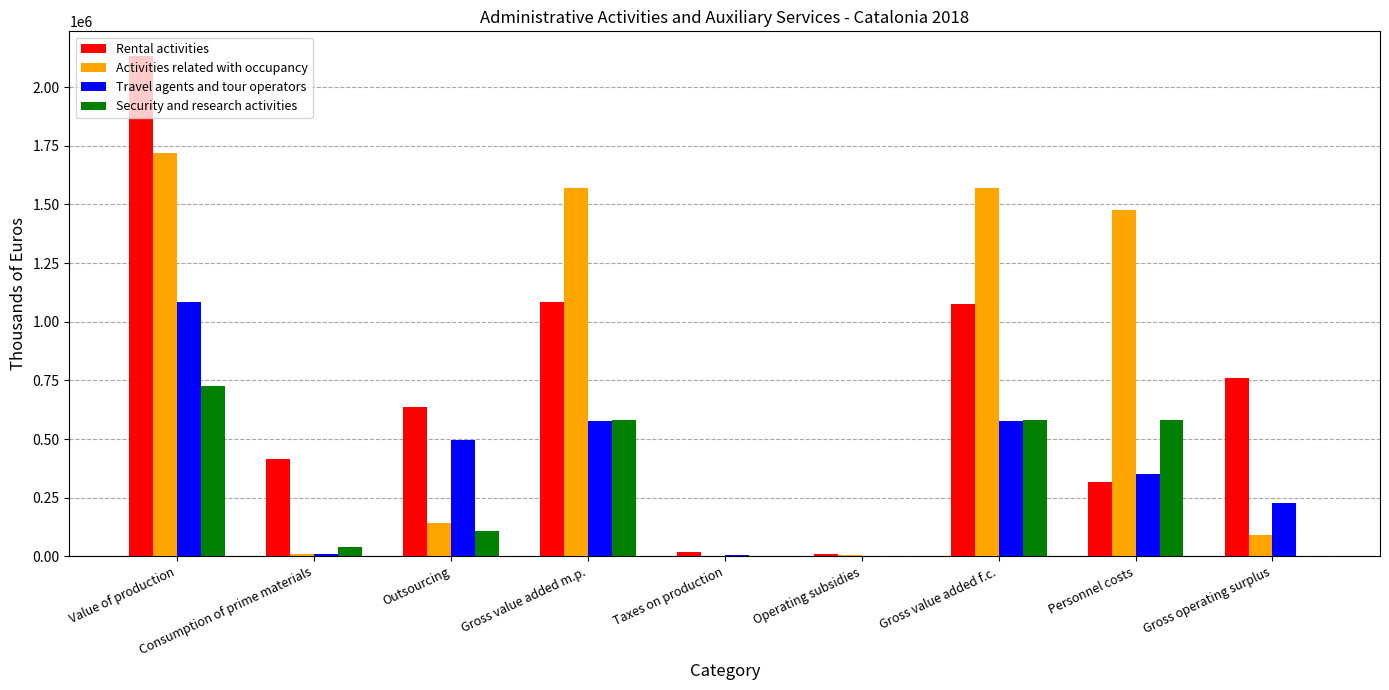

Is the value of Rental activities at Gross value added m.p. greater than the value of Security and research activities at Taxes on production?

Yes